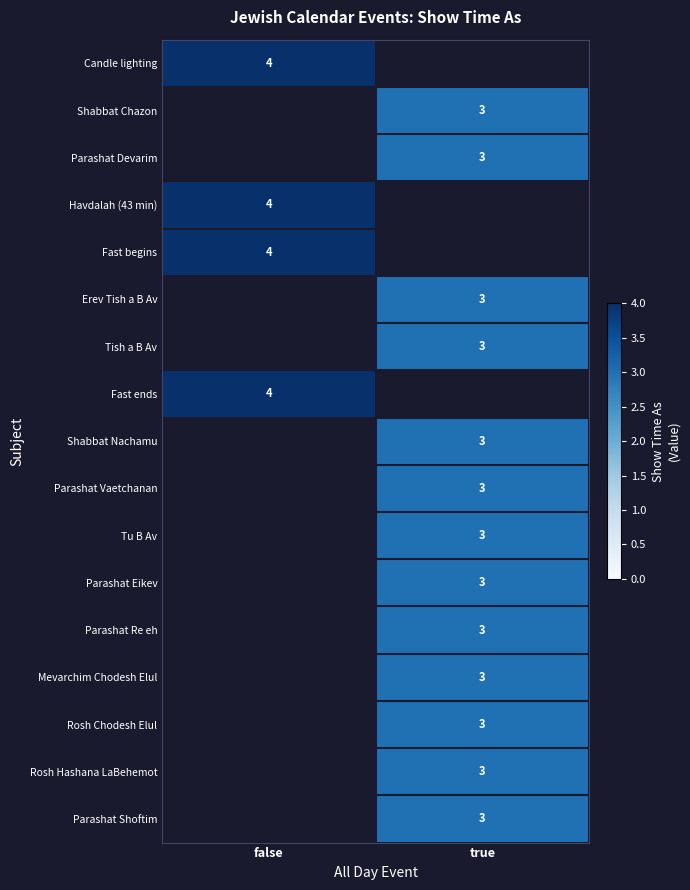

The Parashat Shoftim series shows 2 at true. True or false?

False